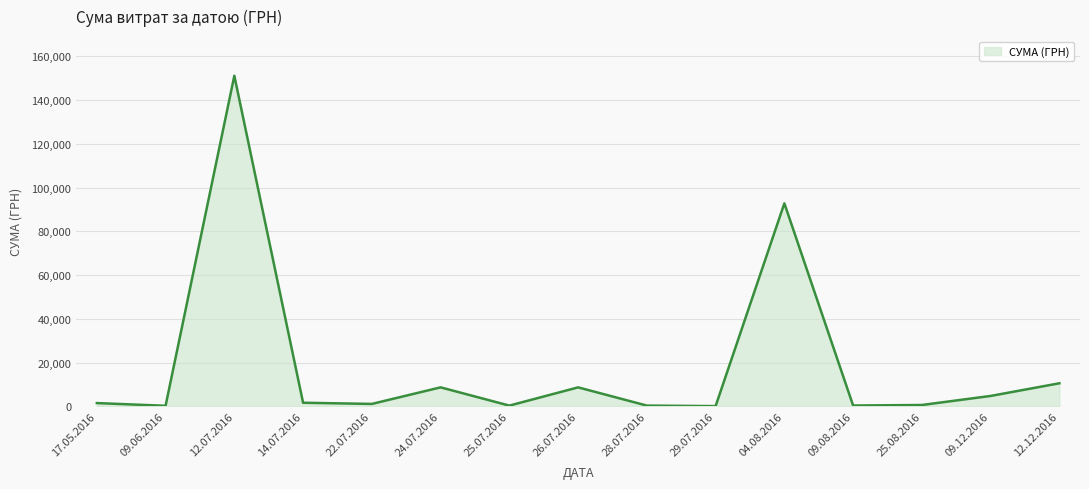

Which category has the highest value across all series?

12.07.2016